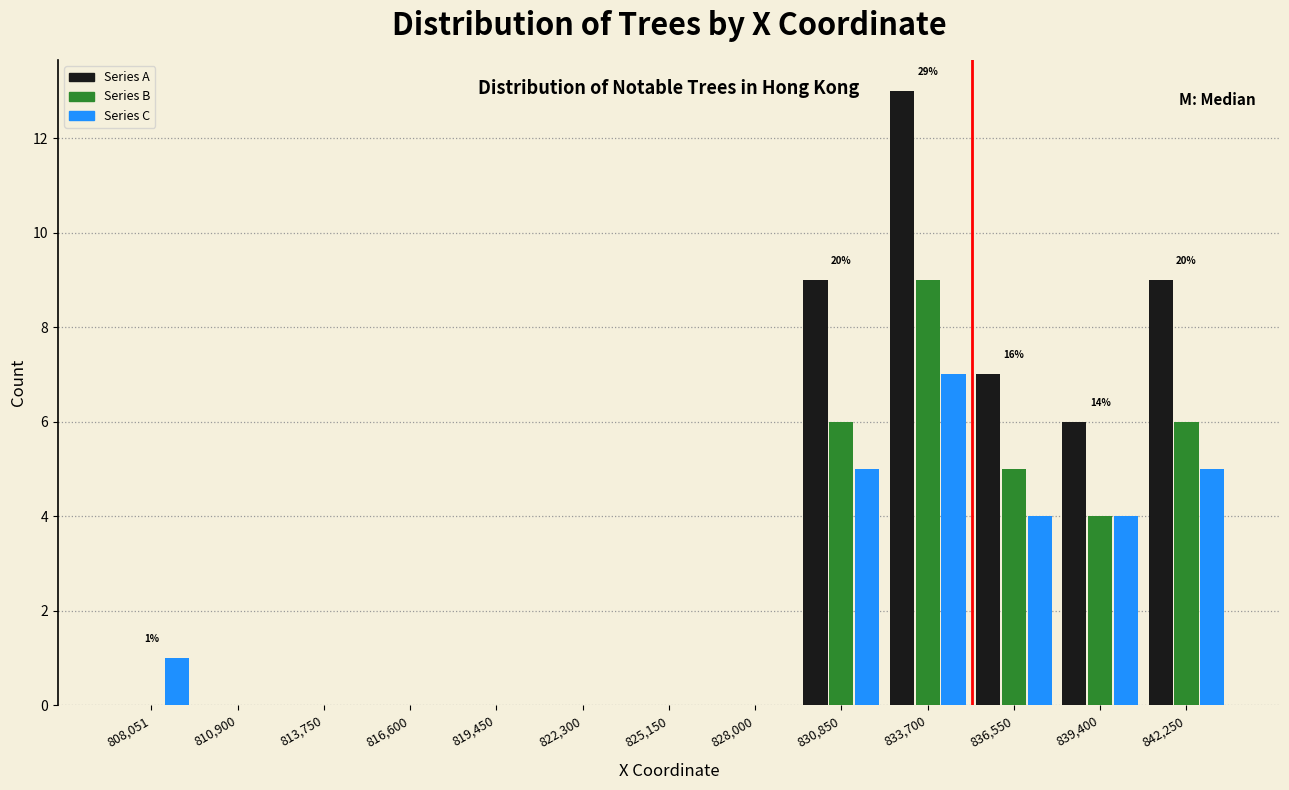

What is the greatest value displayed?

13